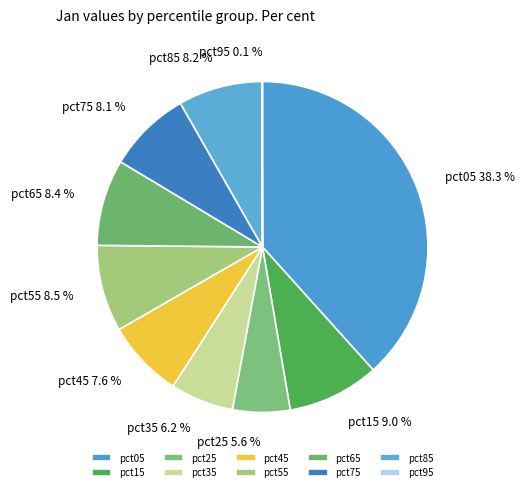

Which slice is the largest?

pct05